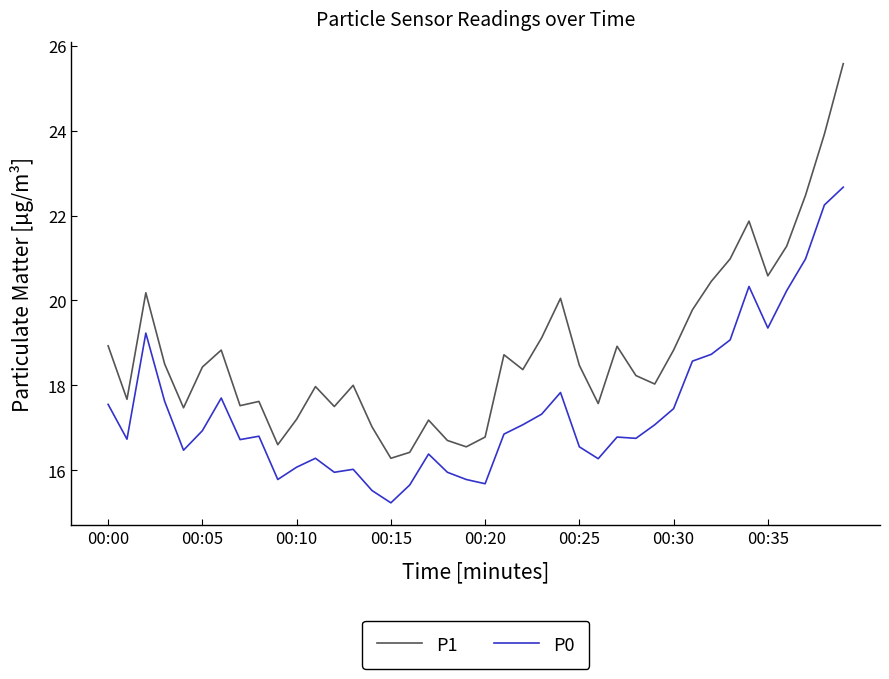

What is the minimum value for P1?

16.3